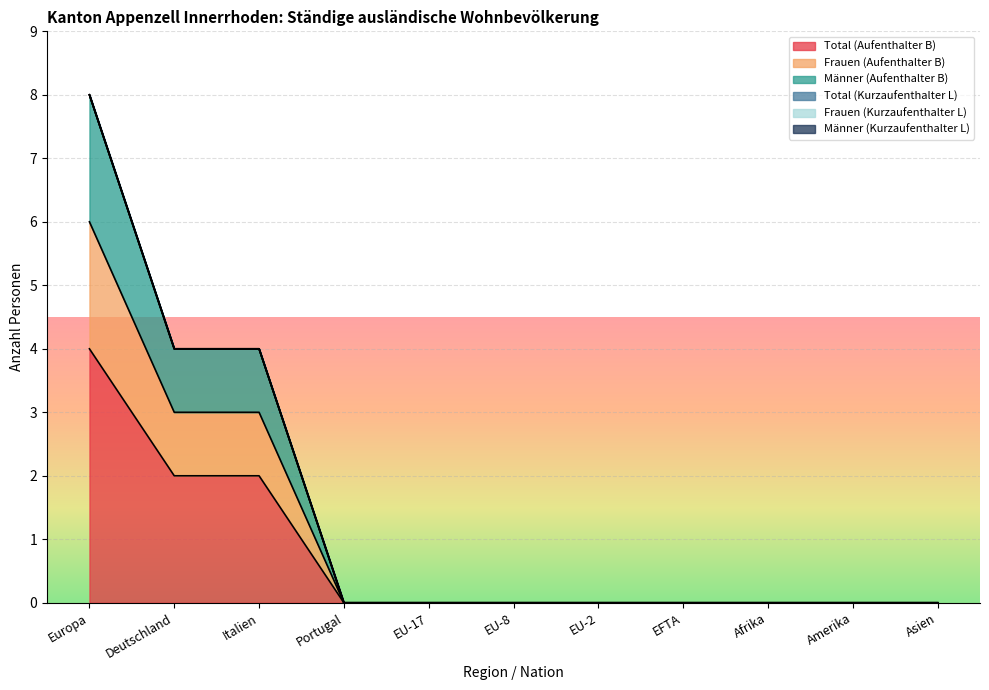

True or false: Total (Aufenthalter B) and Männer (Aufenthalter B) cross at least once.

False